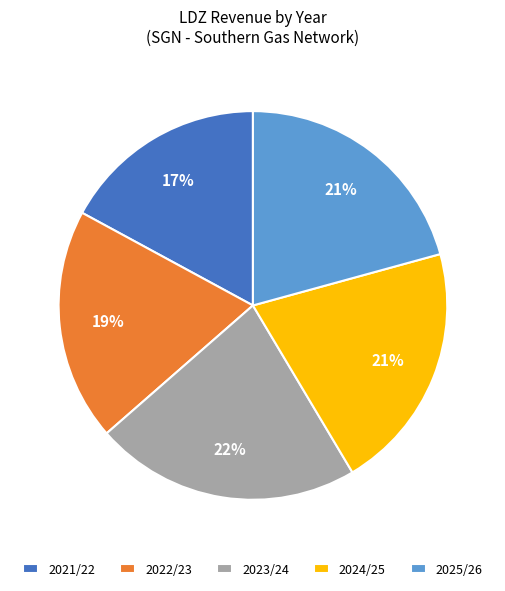

The 2023/24 slice represents 22% of the pie. True or false?

True